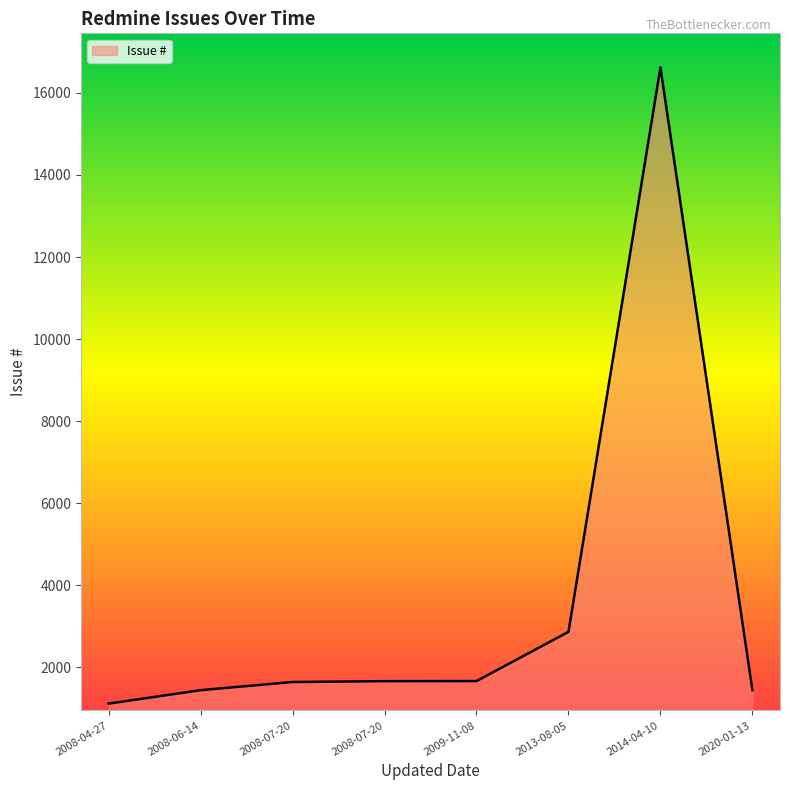

What is the difference between the maximum and second lowest values?

15176